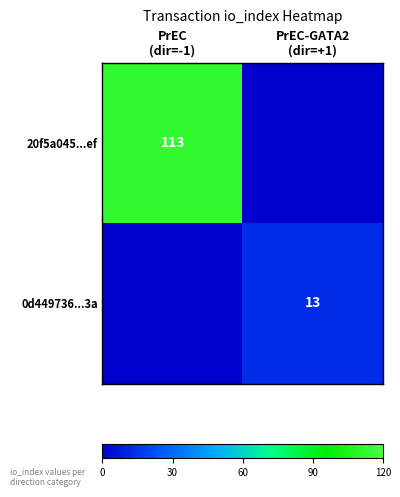

How many data points in 20f5a045...ef are less than 113?

1